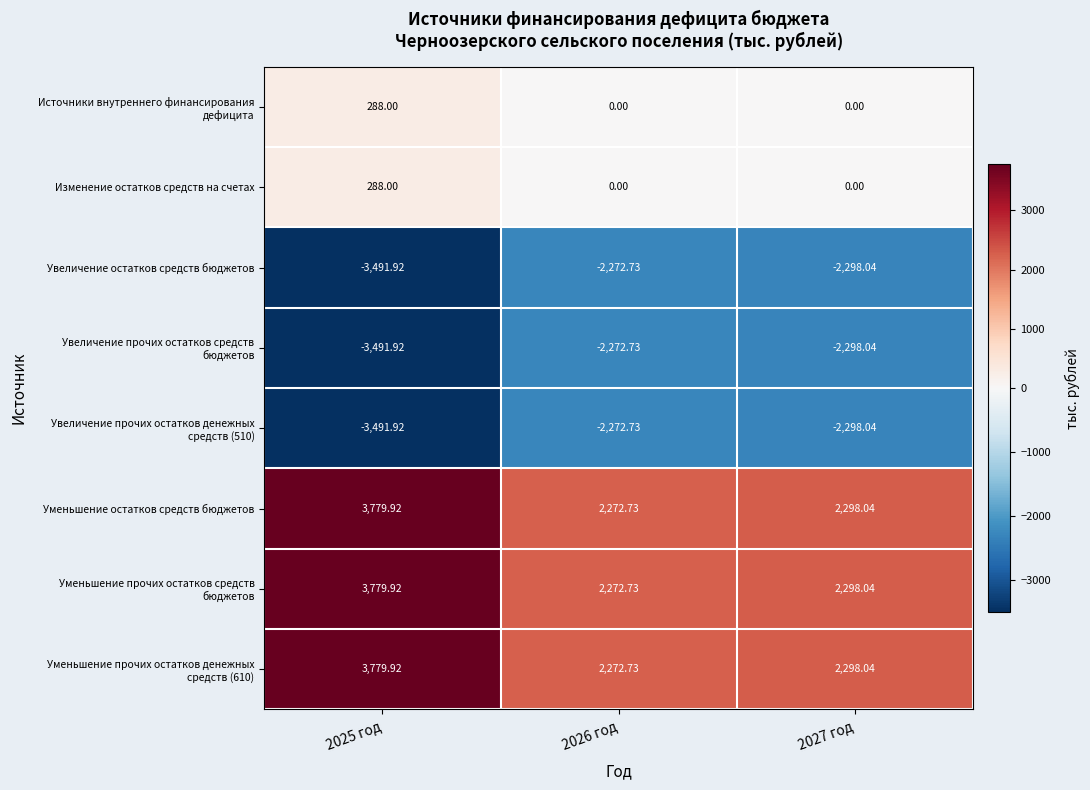

At which category is the sum across all series the highest?

2025 год